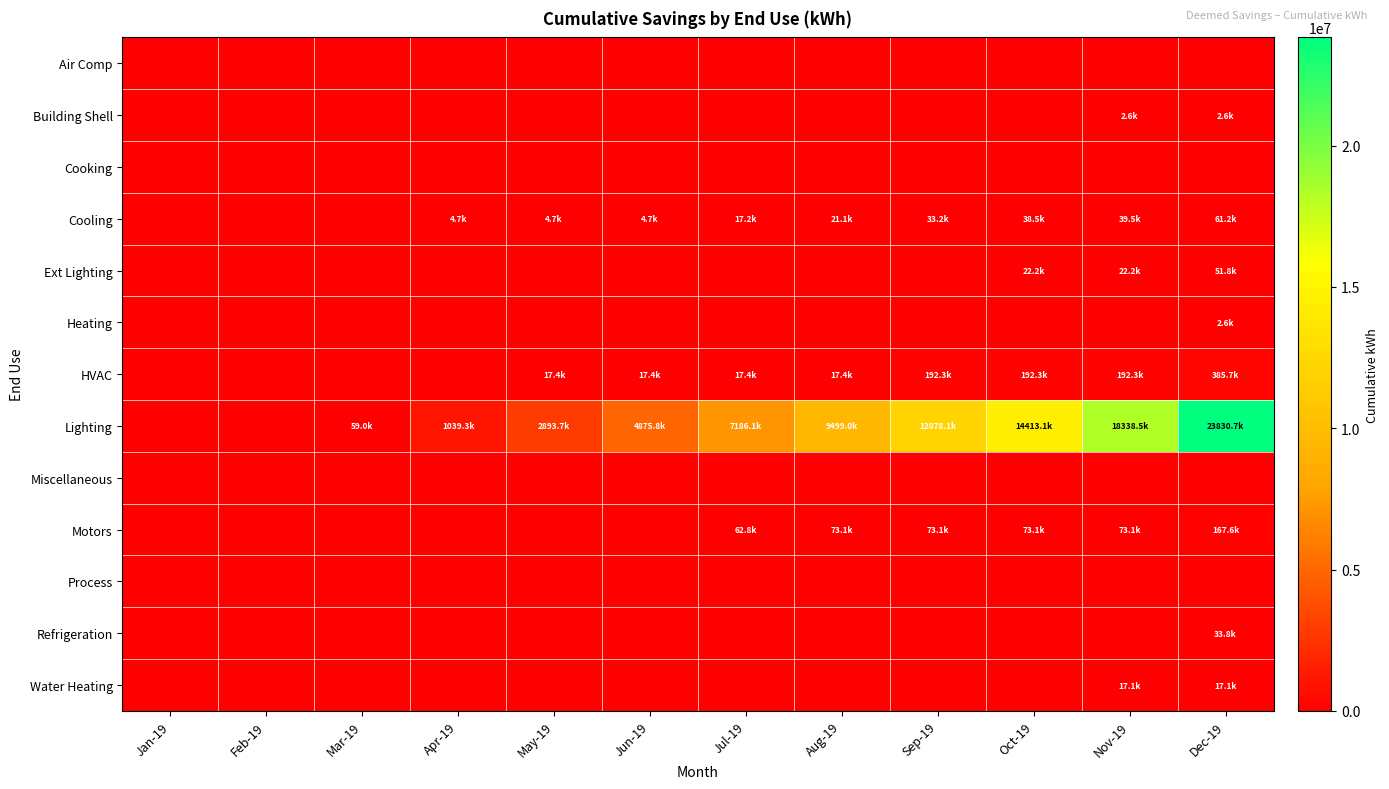

What is the spread (max minus min) of values at Apr-19?

1039260.9